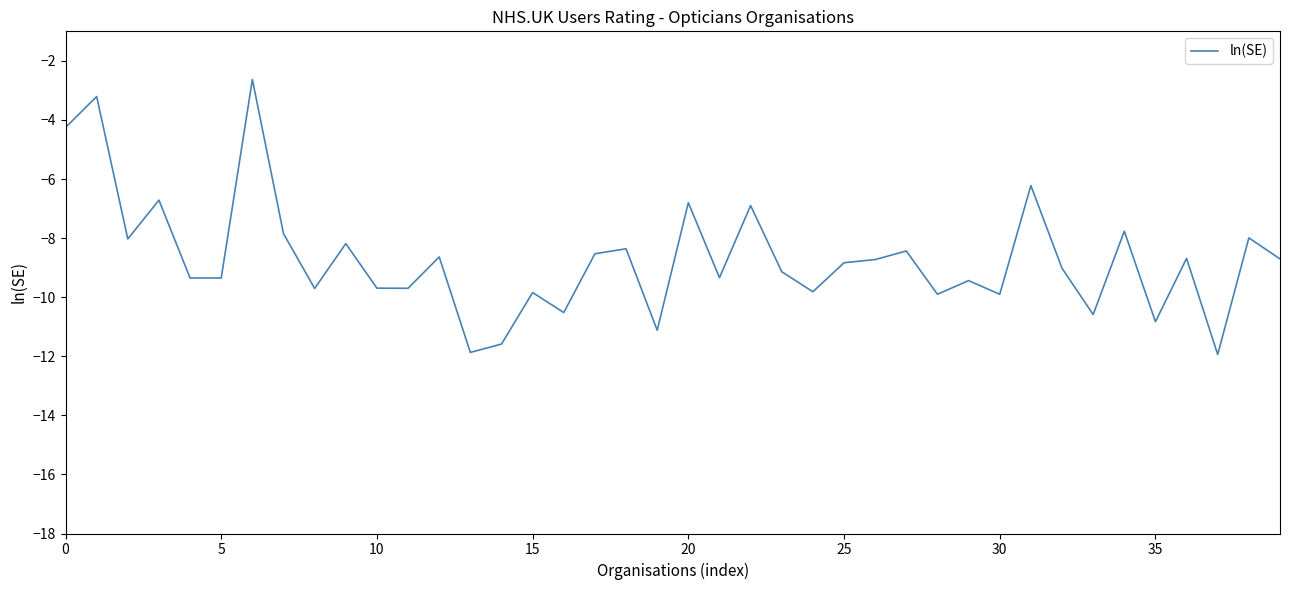

What is the difference between the maximum and minimum values?

9.3